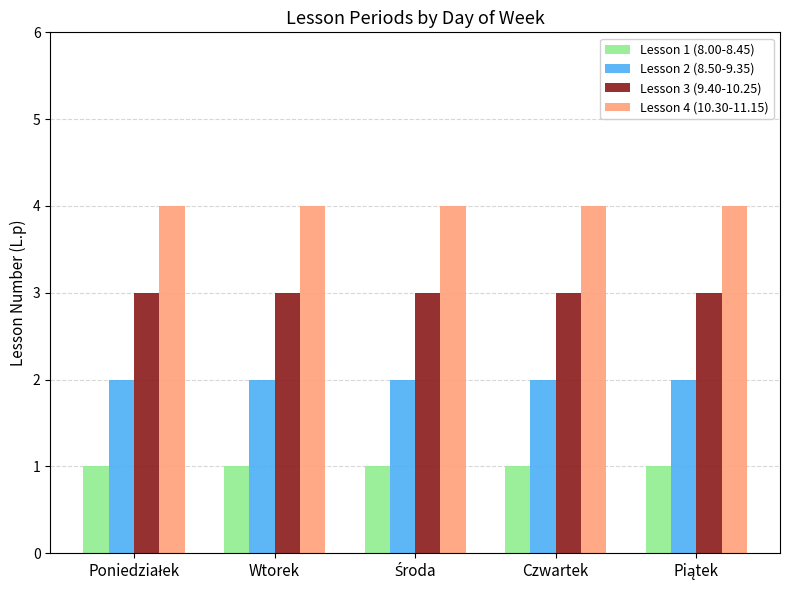

True or false: Lesson 2 (8.50-9.35) has a value of 0 at Czwartek.

False